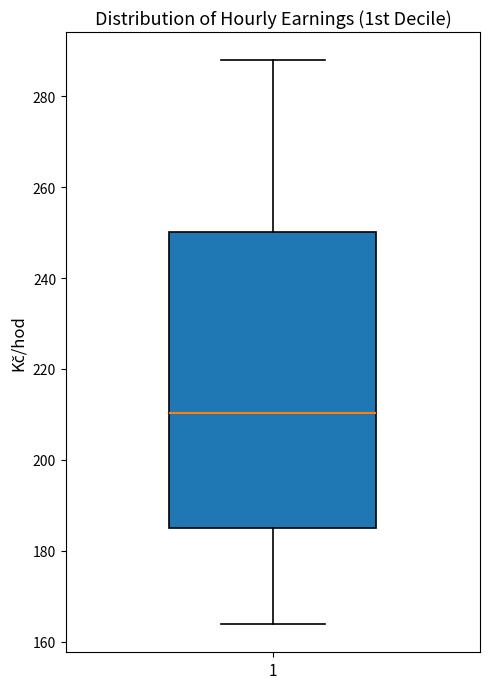

Read this box plot against the y-axis: the position of the median line, the range covered by the box, and the ends of both whiskers. The values are not printed on the chart, so give them approximately, as read against the axis.

median 210, box 184 to 250, whiskers 164 to 288